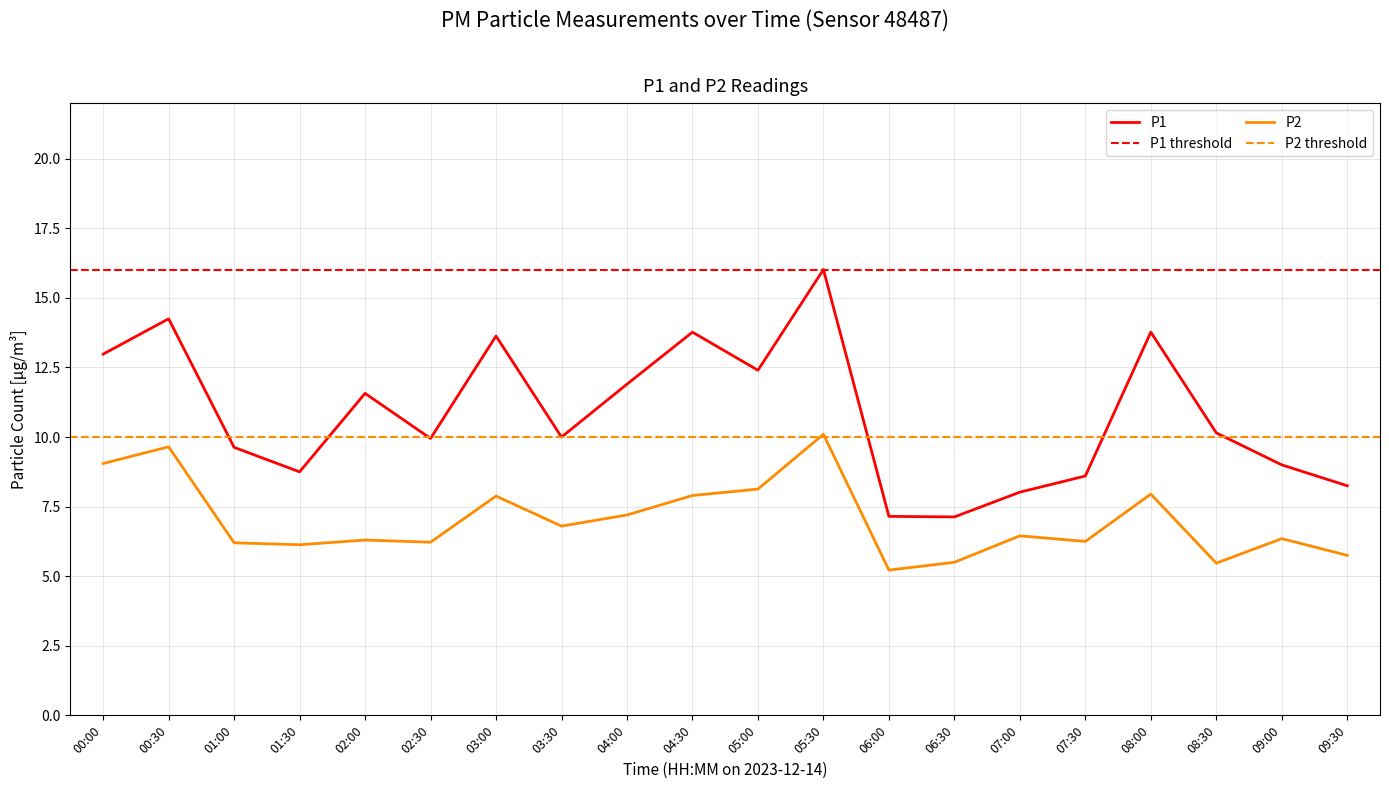

List the series in order of their overall mean, highest first.

P1, P2